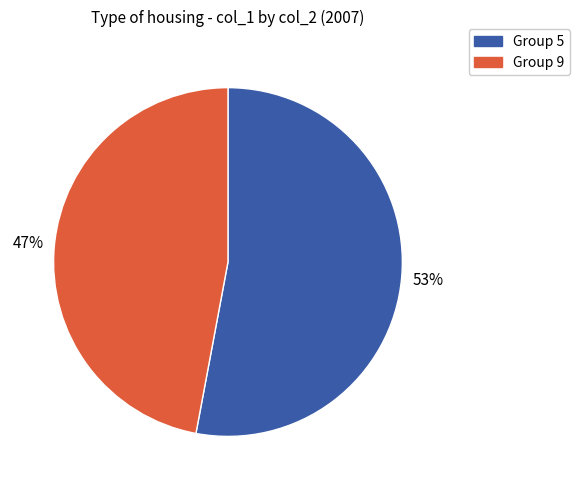

To the nearest percent, what percentage of the pie is Group 9?

47%